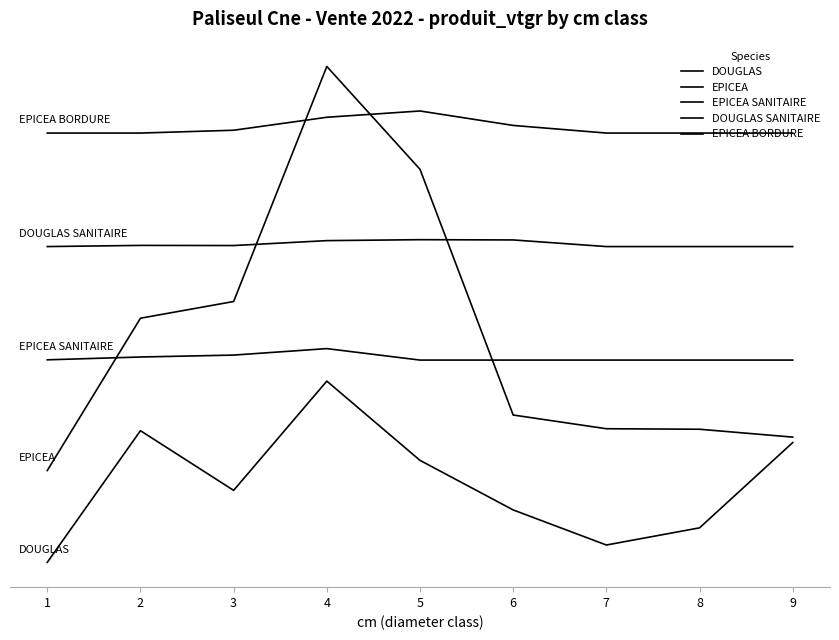

Is it true that EPICEA equals 39.6 at 9?

True